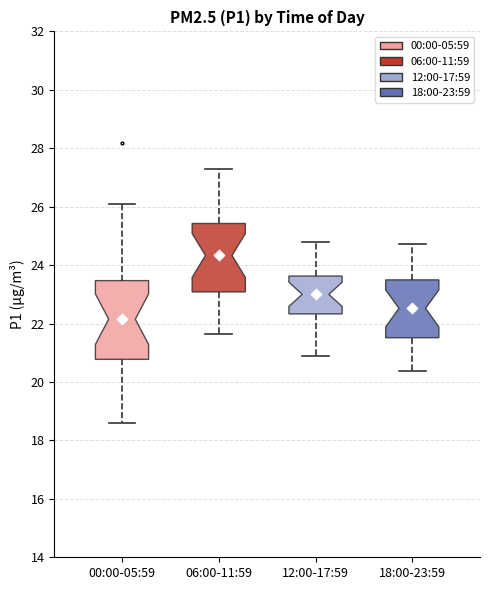

Reading left to right, transcribe this box plot: for each box, give where its median line is, the range the box spans, and where its two whiskers end, as read against the y-axis. The values are not printed on the chart, so give them approximately, as read against the axis.

00:00-05:59: median 22.2, box 20.8 to 23.4, whiskers 18.6 to 26.2
06:00-11:59: median 24.4, box 23.0 to 25.4, whiskers 21.6 to 27.4
12:00-17:59: median 23.0, box 22.4 to 23.6, whiskers 21.0 to 24.8
18:00-23:59: median 22.6, box 21.6 to 23.4, whiskers 20.4 to 24.8